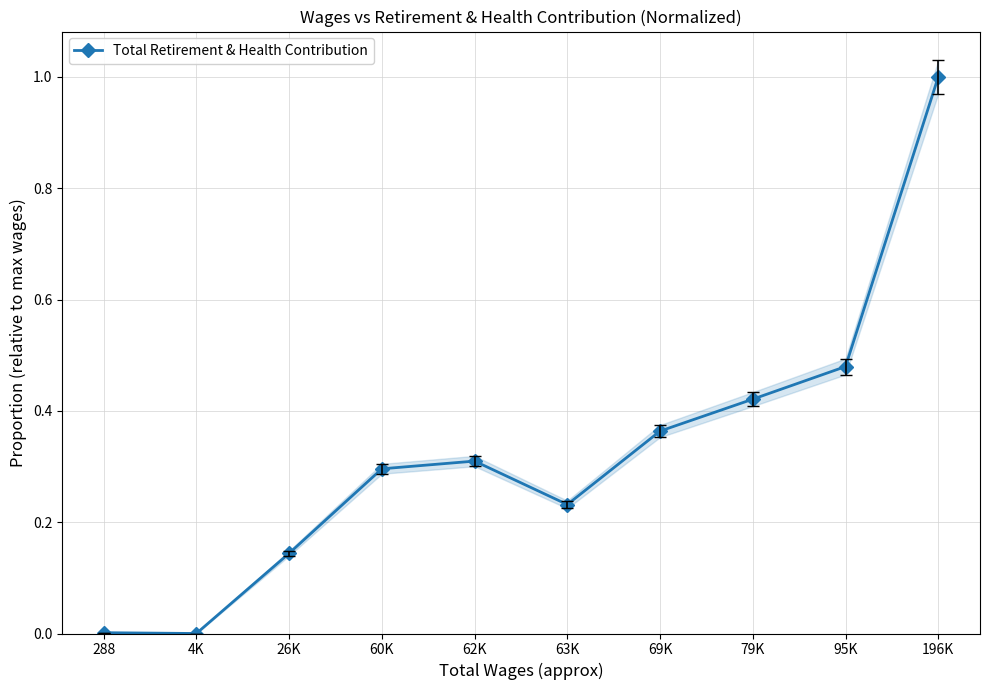

What position from the left is 26K?

3